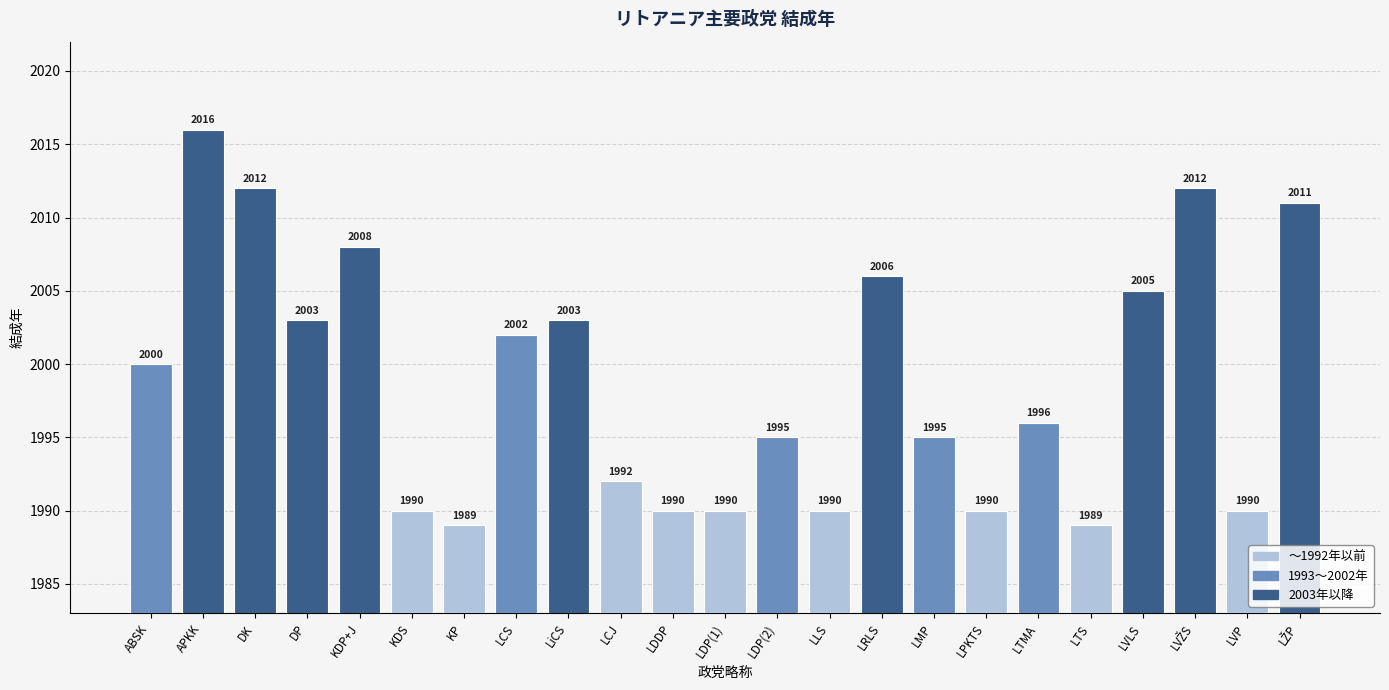

Does the chart contain stacked bars?

No